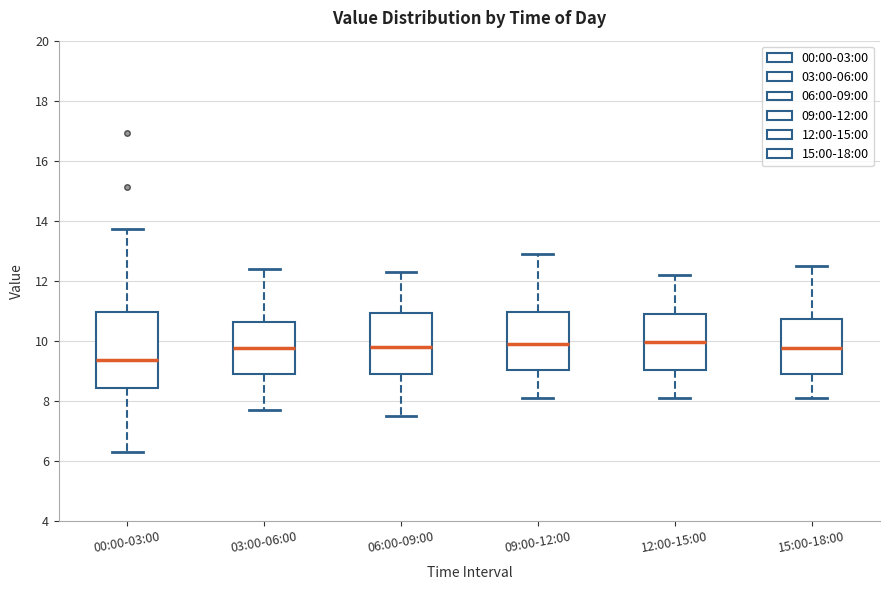

Which box is the tallest, from its lower edge to its upper edge?

00:00-03:00